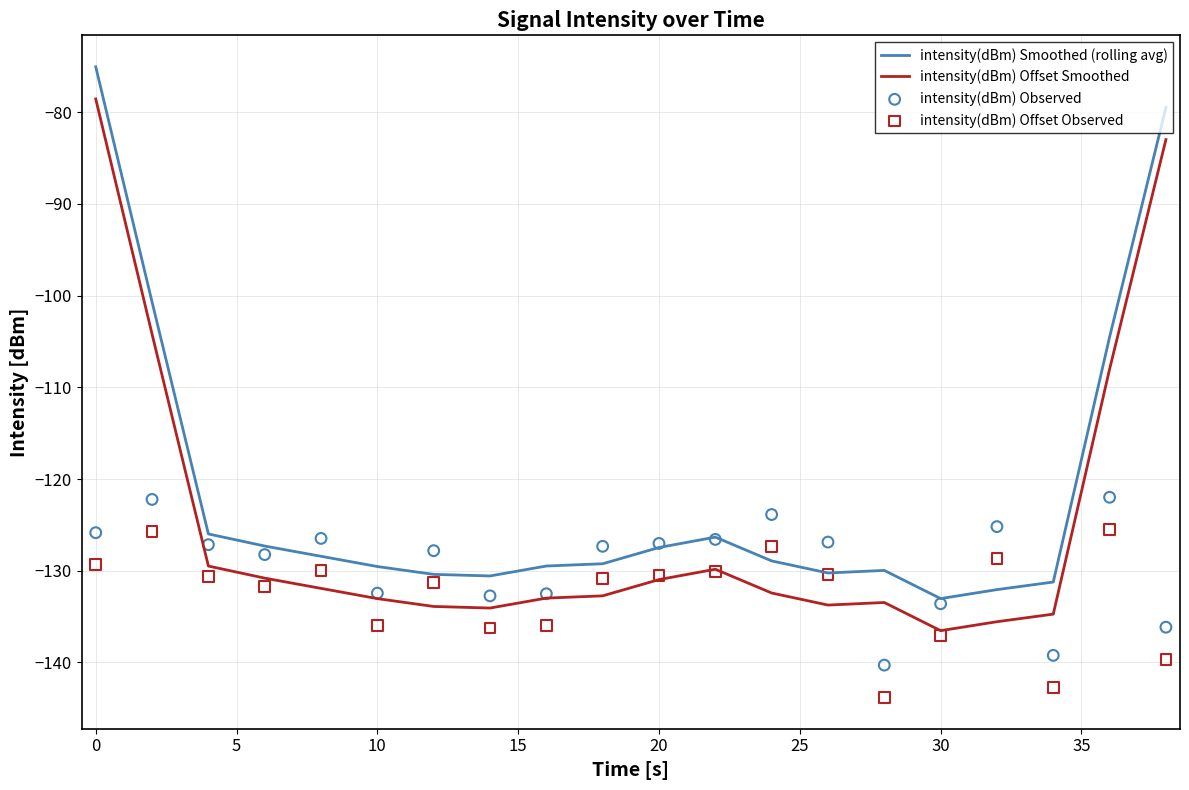

True or false: intensity(dBm) Smoothed (rolling avg) and intensity(dBm) Offset Smoothed cross at least once.

False